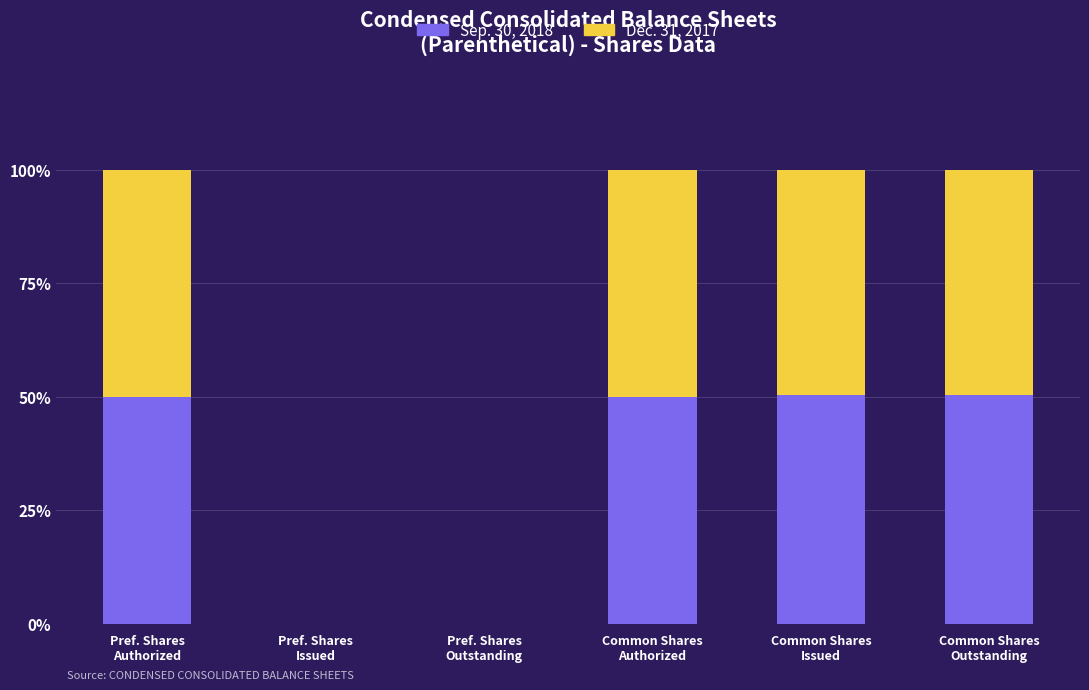

Does the chart contain stacked bars?

Yes